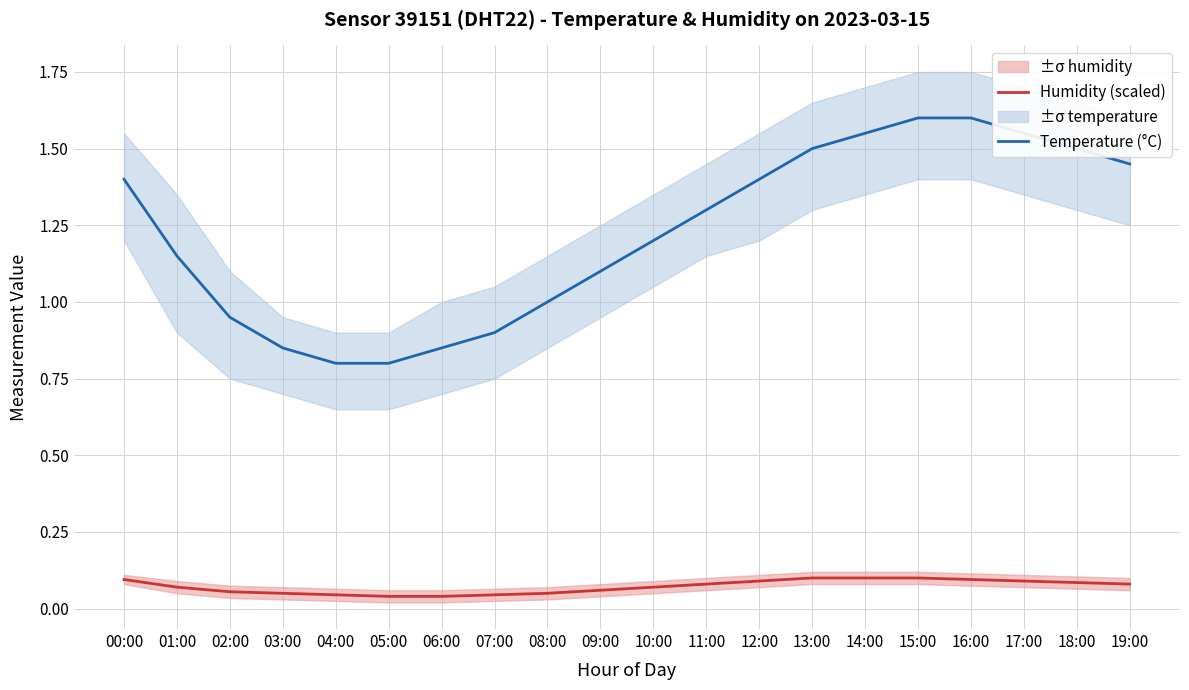

At which category is the sum across all series the highest?

15:00